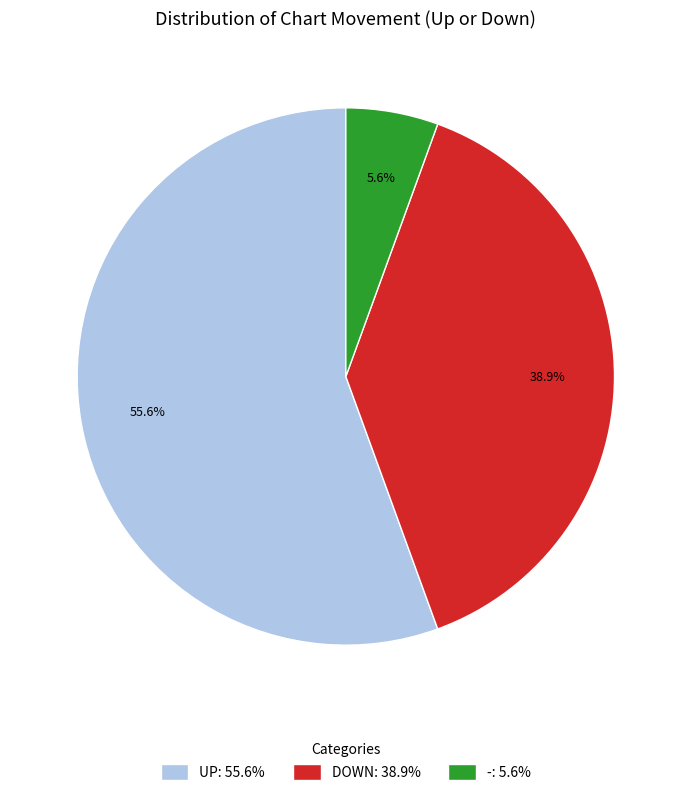

Between UP: 55.6% and -: 5.6%, which is larger?

UP: 55.6%